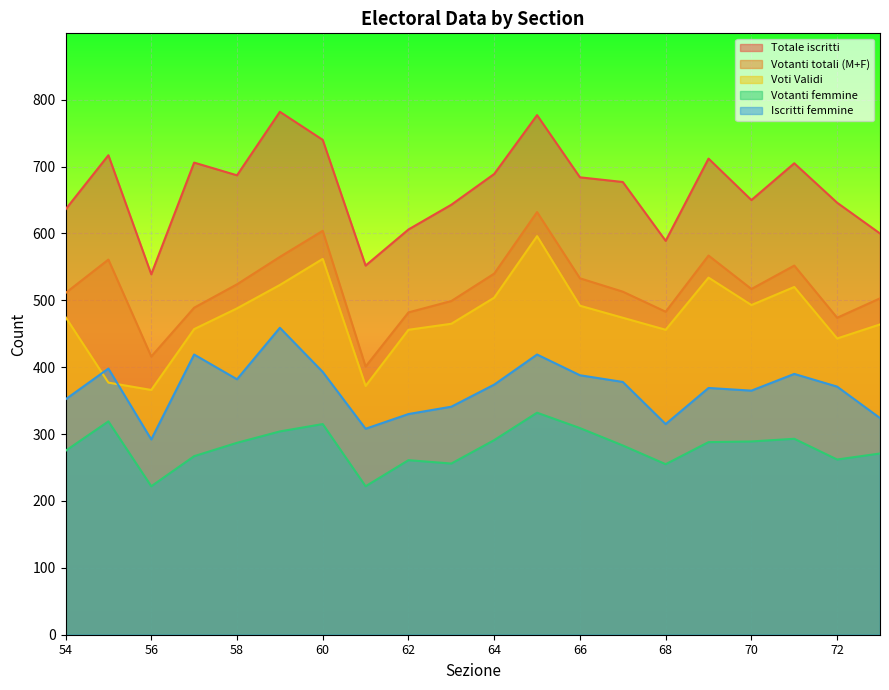

What are all the series names shown in the legend?

Totale iscritti, Votanti totali (M+F), Voti Validi, Votanti femmine, Iscritti femmine